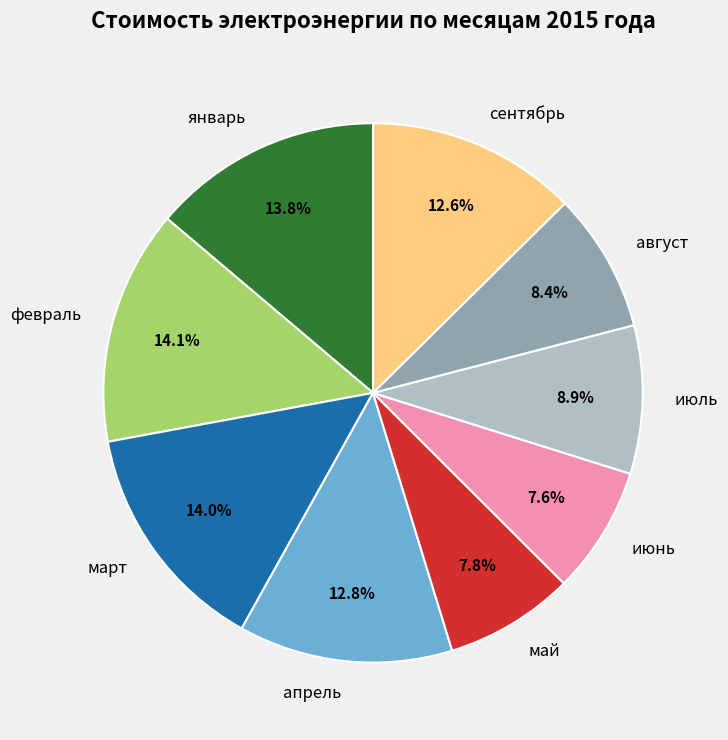

What percentage do январь and май together represent?

21.6%